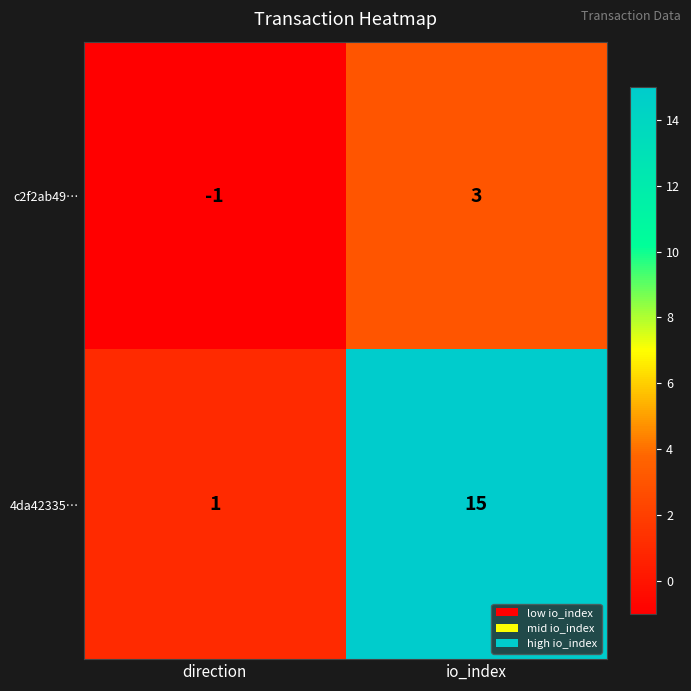

Rank the series by their average value, from lowest to highest.

c2f2ab49…, 4da42335…